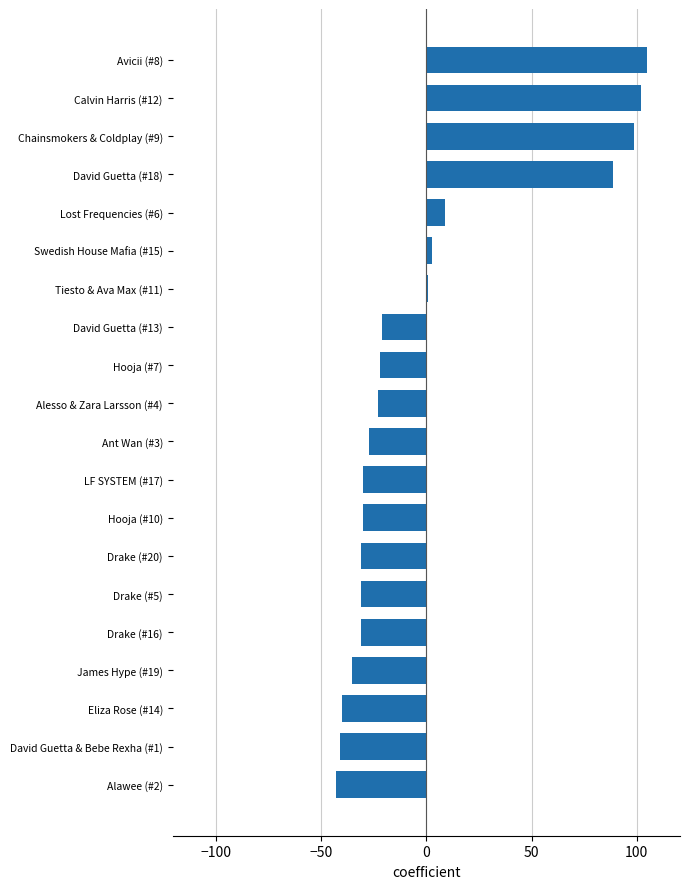

What is the difference between the maximum and minimum values?

148.0